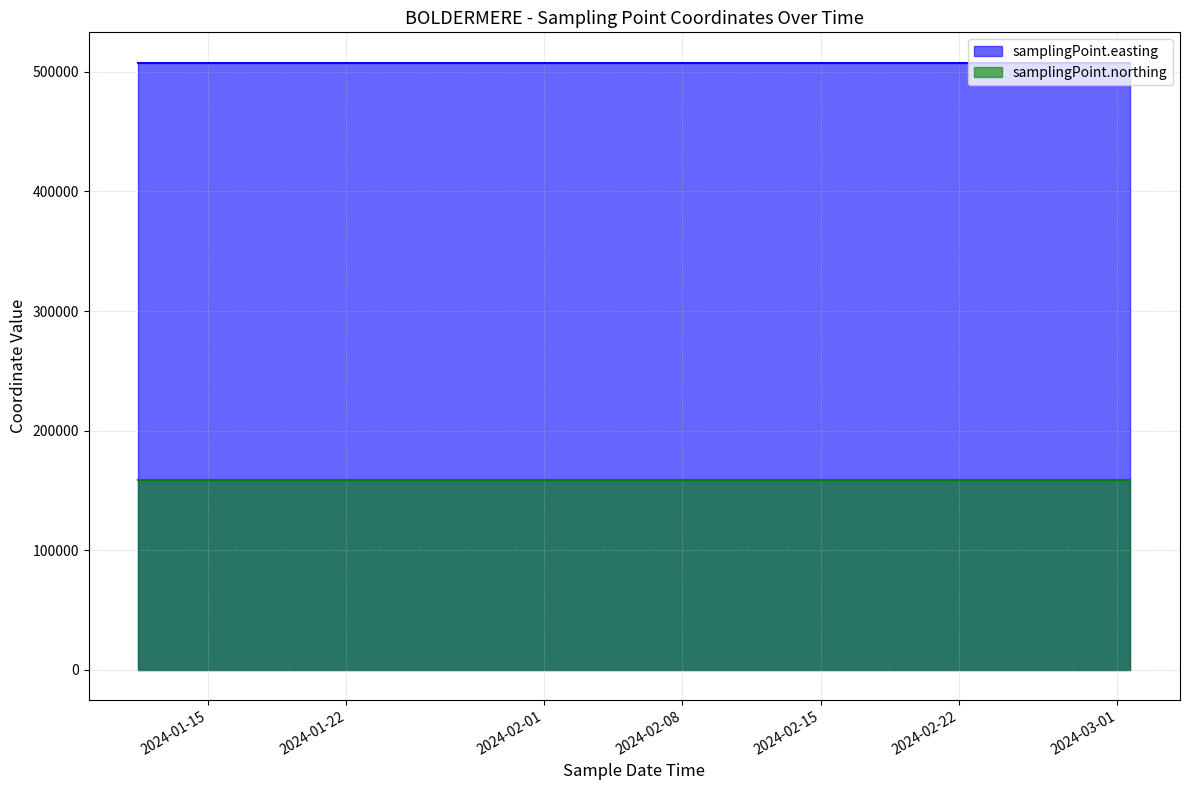

Reading left to right, transcribe all the data shown in this chart.

samplingPoint.easting: 2024-01-11T11:36:00=507767	2024-02-01T14:41:00=507767	2024-03-01T16:02:00=507767
samplingPoint.northing: 2024-01-11T11:36:00=158464	2024-02-01T14:41:00=158464	2024-03-01T16:02:00=158464